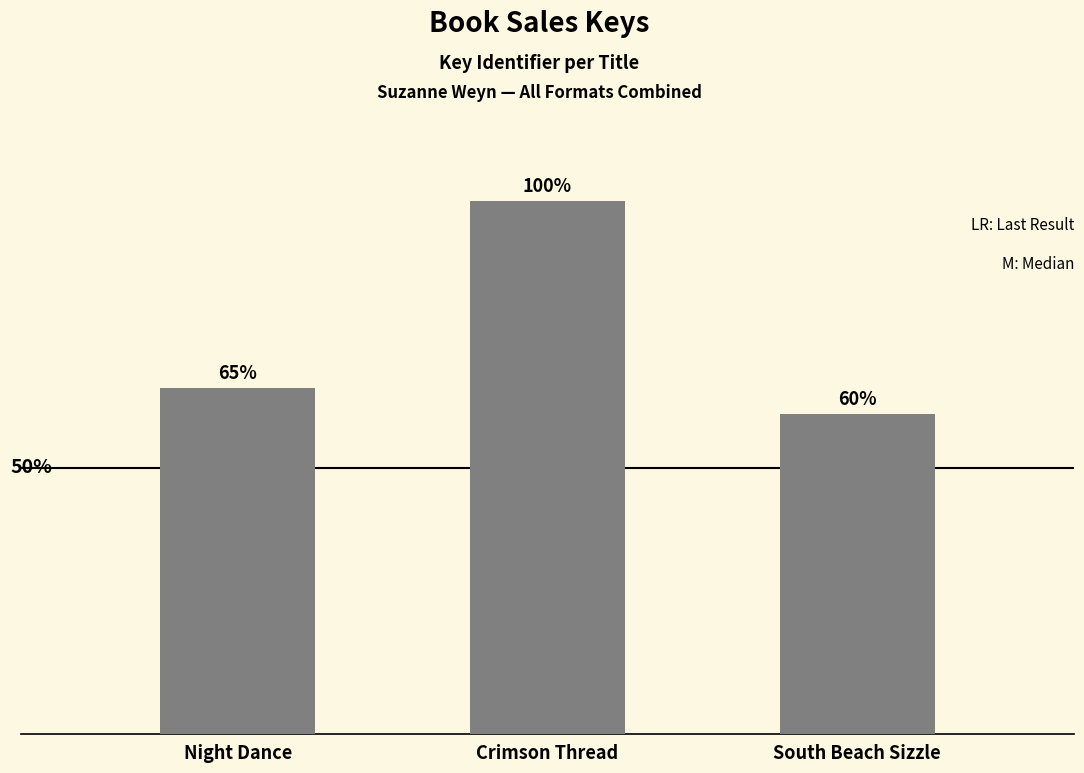

What is the approximate value at Night Dance?

30053822